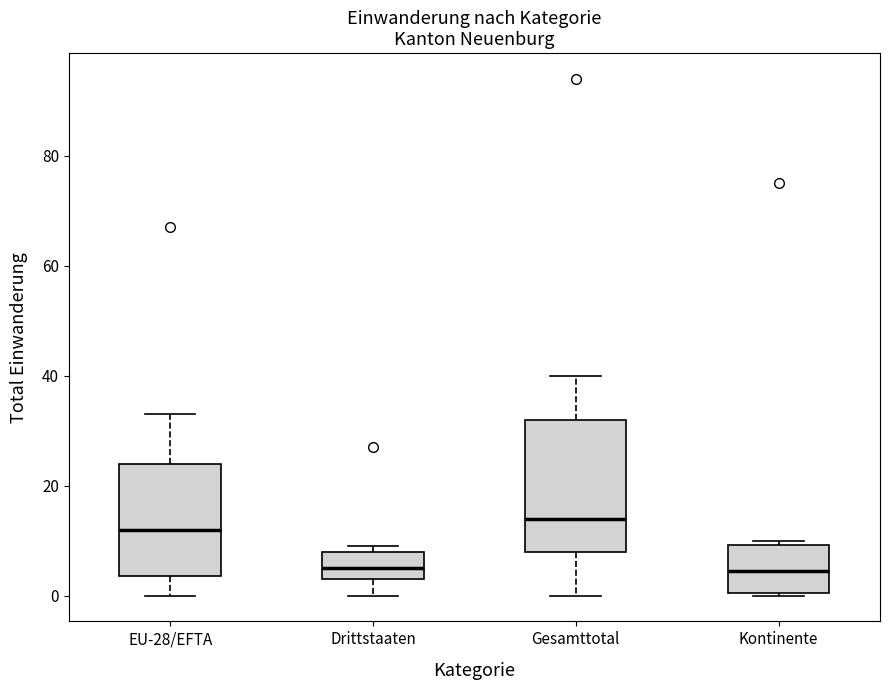

Reading left to right, transcribe this box plot: for each box, give where its median line is, the range the box spans, and where its two whiskers end, as read against the y-axis. The values are not printed on the chart, so give them approximately, as read against the axis.

EU-28/EFTA: median 12, box 4 to 24, whiskers 0 to 34
Drittstaaten: median 6, box 4 to 8, whiskers 0 to 10
Gesamttotal: median 14, box 8 to 32, whiskers 0 to 40
Kontinente: median 4, box 0 to 10, whiskers 0 to 10 (just above the box's upper edge)